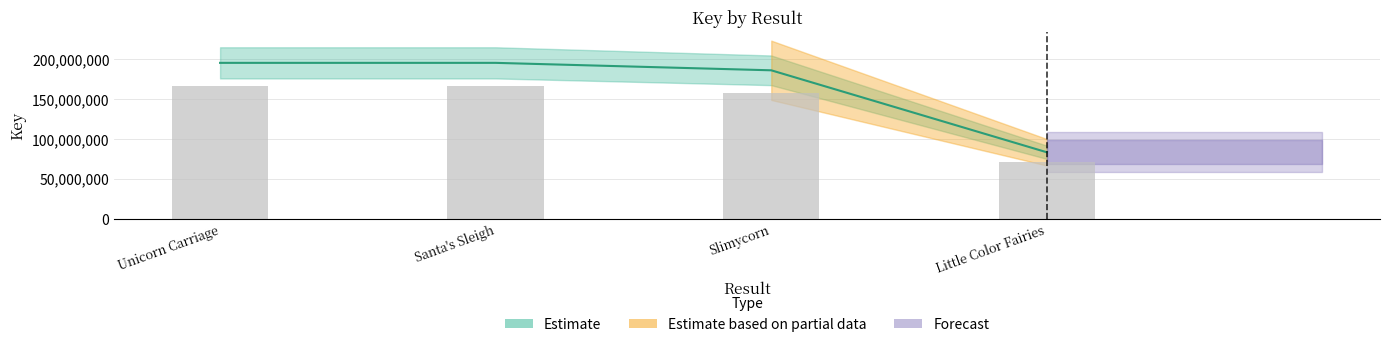

True or false: the data shows 185771483 at Slimycorn.

True